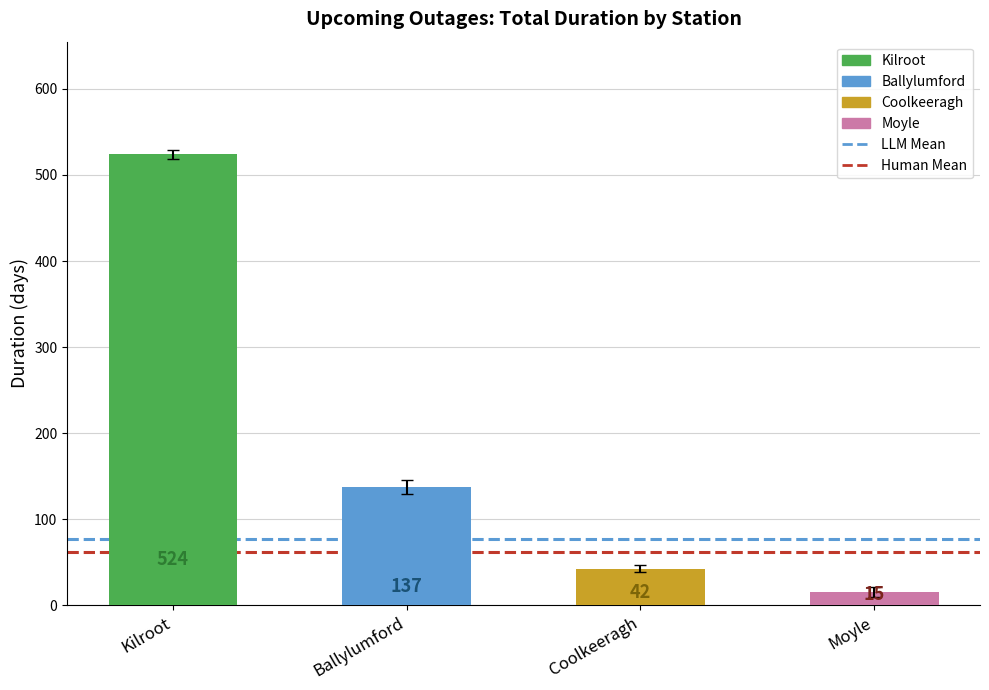

What is the difference between the highest and lowest values at Ballylumford?

14.5